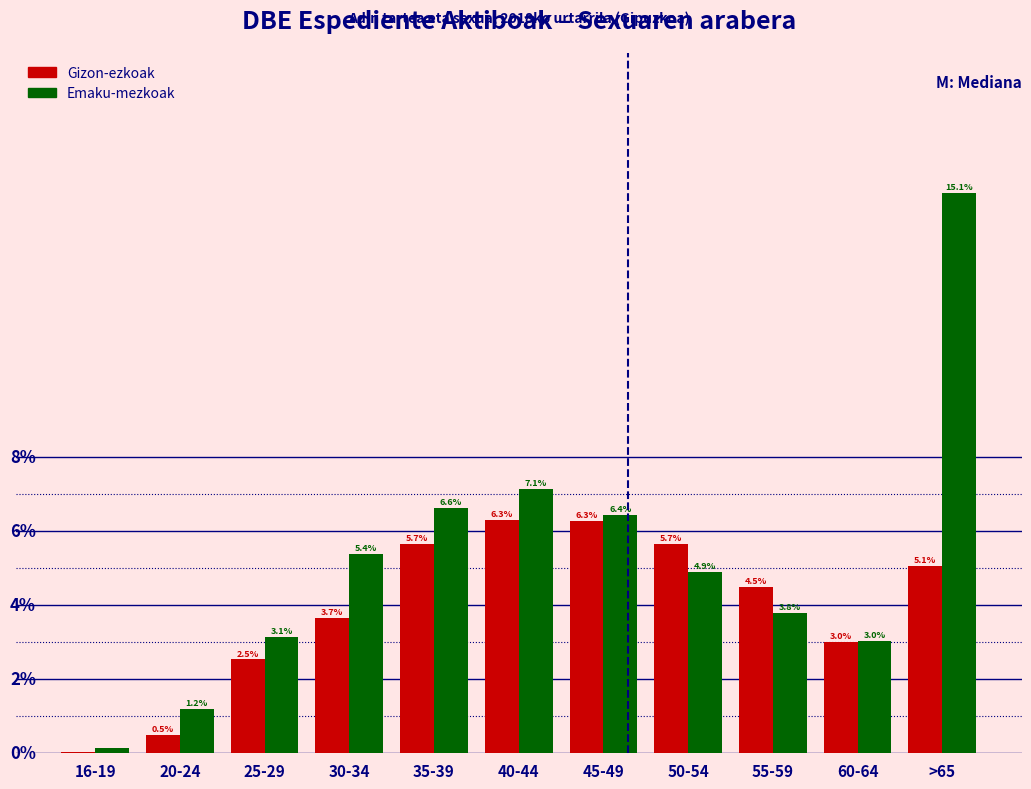

Where does the Gizon-ezkoak series first go above 4?

35-39